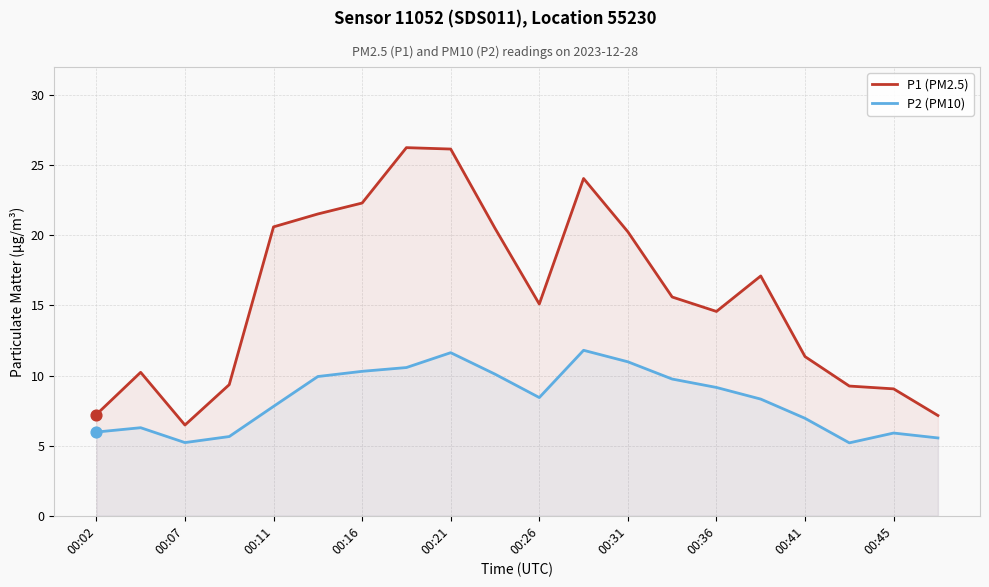

Which series has the largest total across all categories?

P1 (PM2.5)